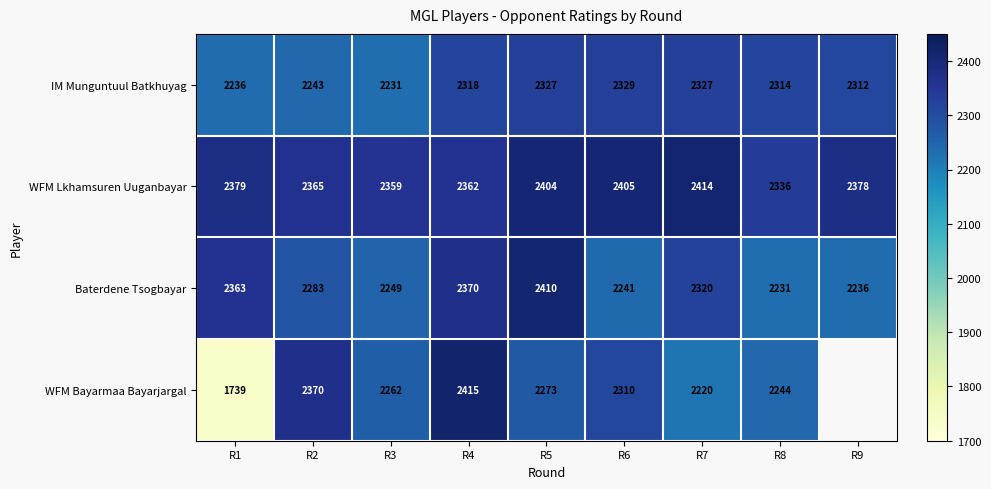

Which category has the highest value in the WFM Lkhamsuren Uuganbayar series?

R7